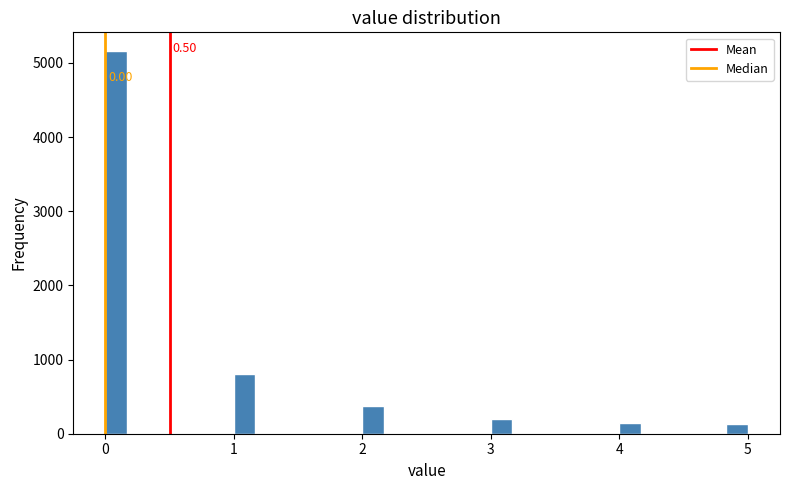

Around what value on the x-axis is the tallest bar? Give the approximate position of its centre, as read against the axis.

0.1